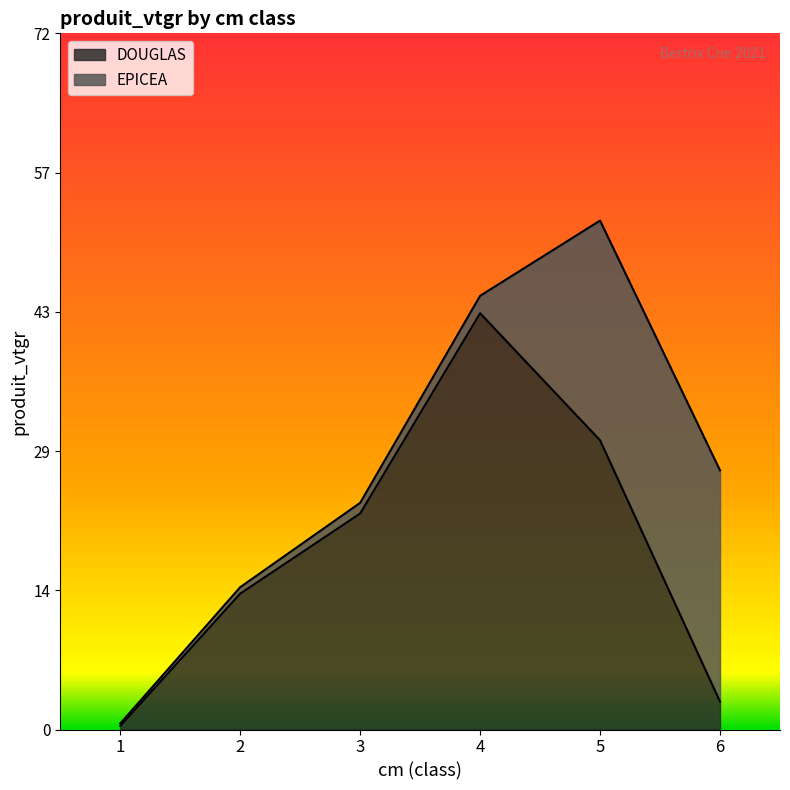

Reading left to right, extract all data points from this chart.

0.4	14.0	22.2	42.8	29.7	2.9